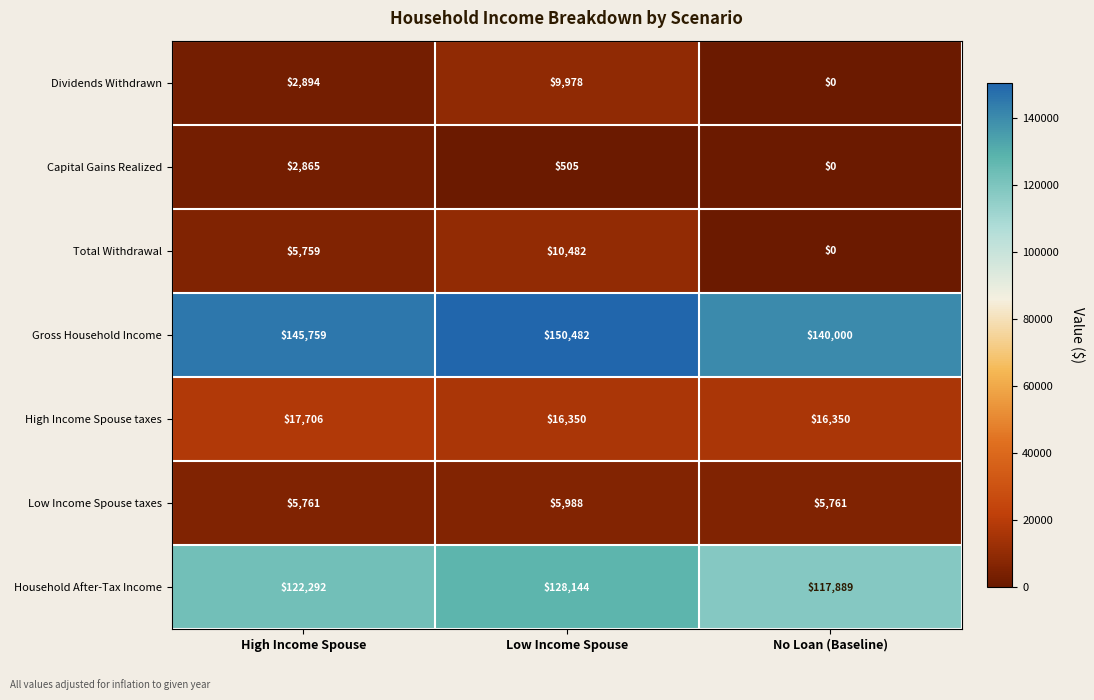

What is the difference between the second highest and minimum values in the Capital Gains Realized series?

505